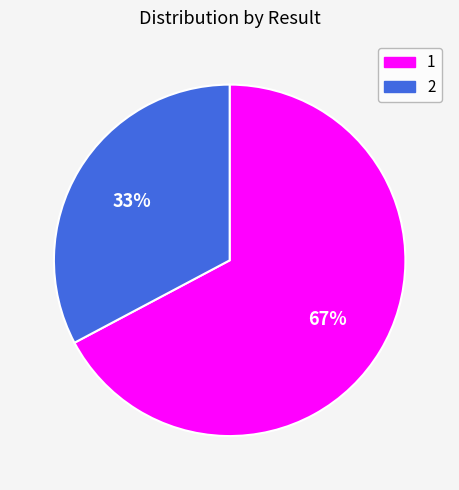

Which has a higher value, 2 or 1?

1